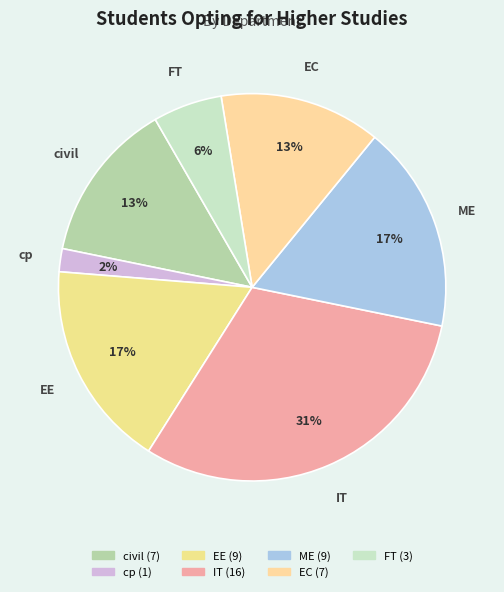

How many segments does this pie chart have?

7